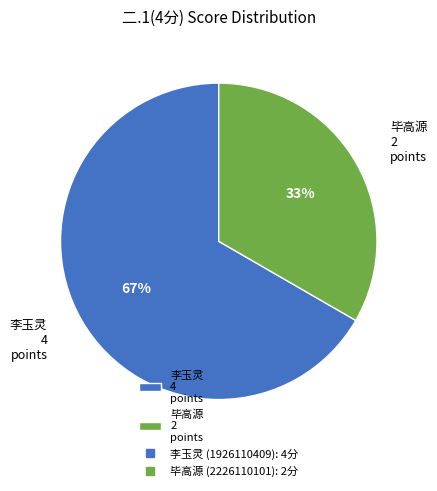

To the nearest percent, what is the average slice percentage?

50%